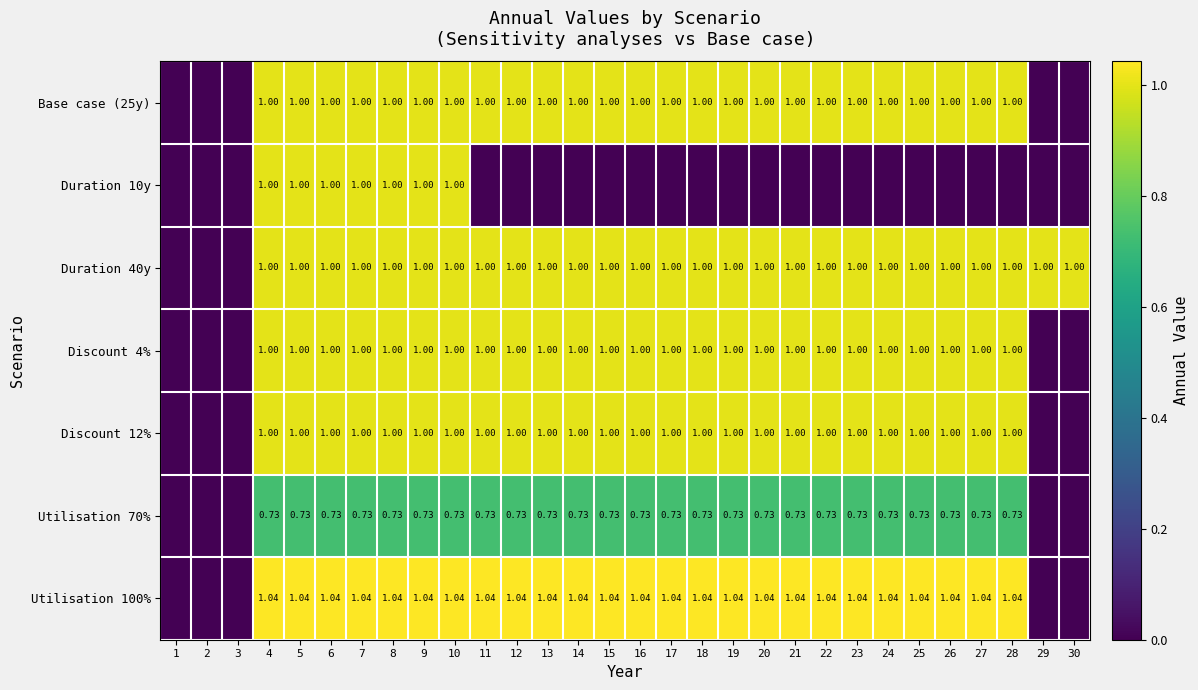

The value of Duration 40y at 11 is 1.0. True or false?

True